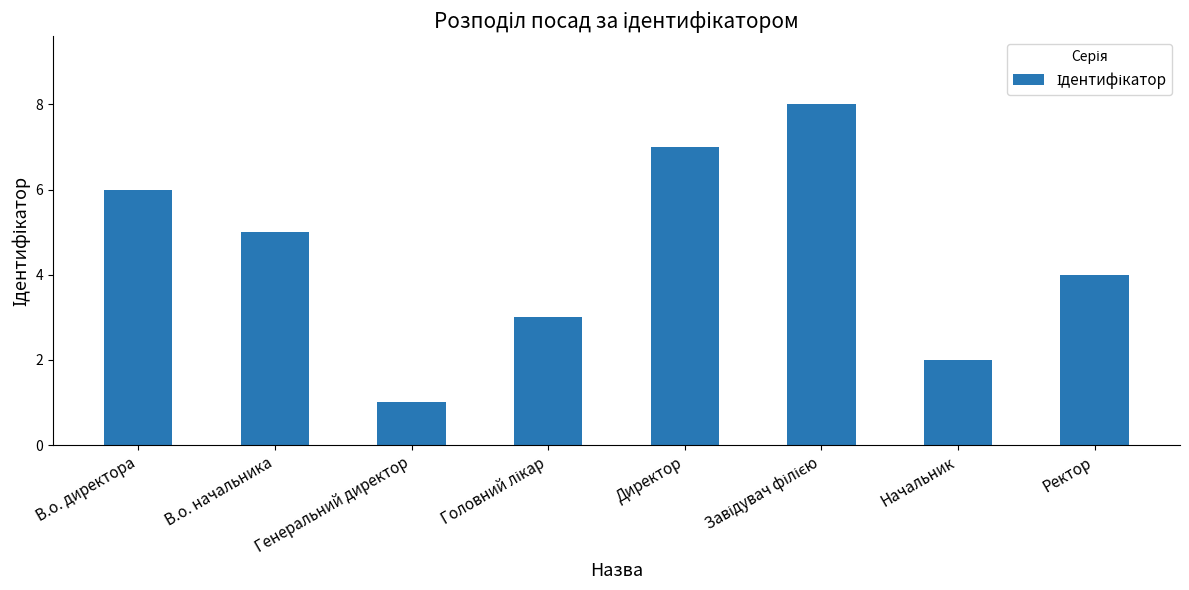

What is the difference between the second highest and second lowest values?

5